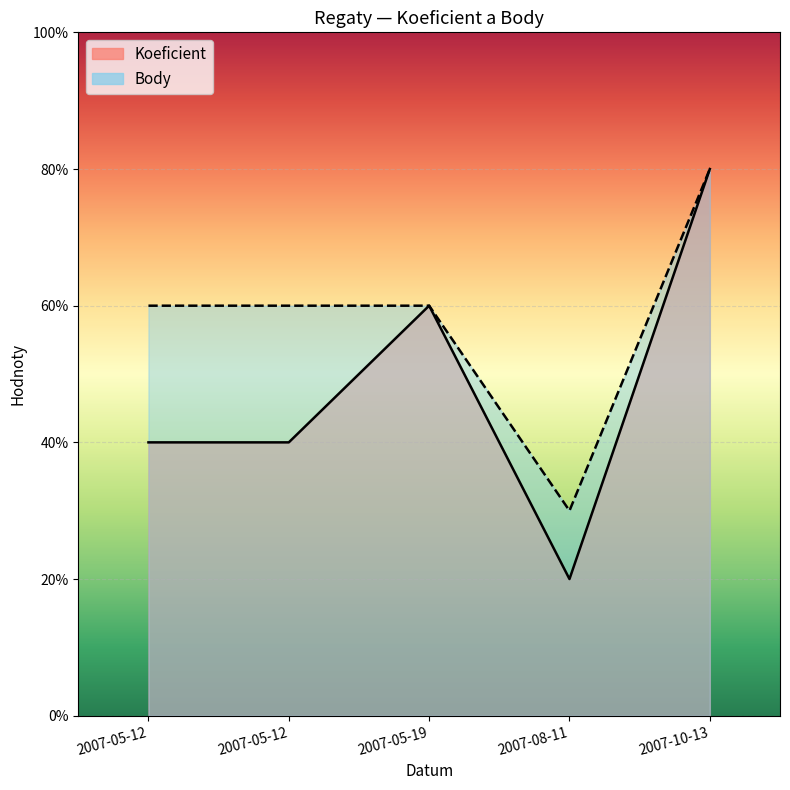

Does the chart display data point markers on the line(s)?

No